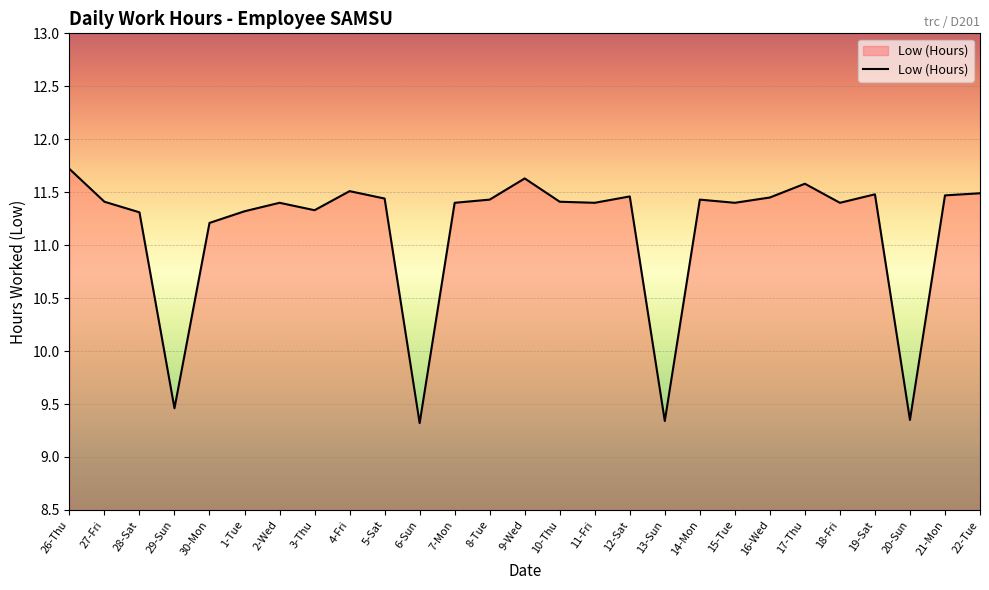

What position from the left is 26-Thu?

1